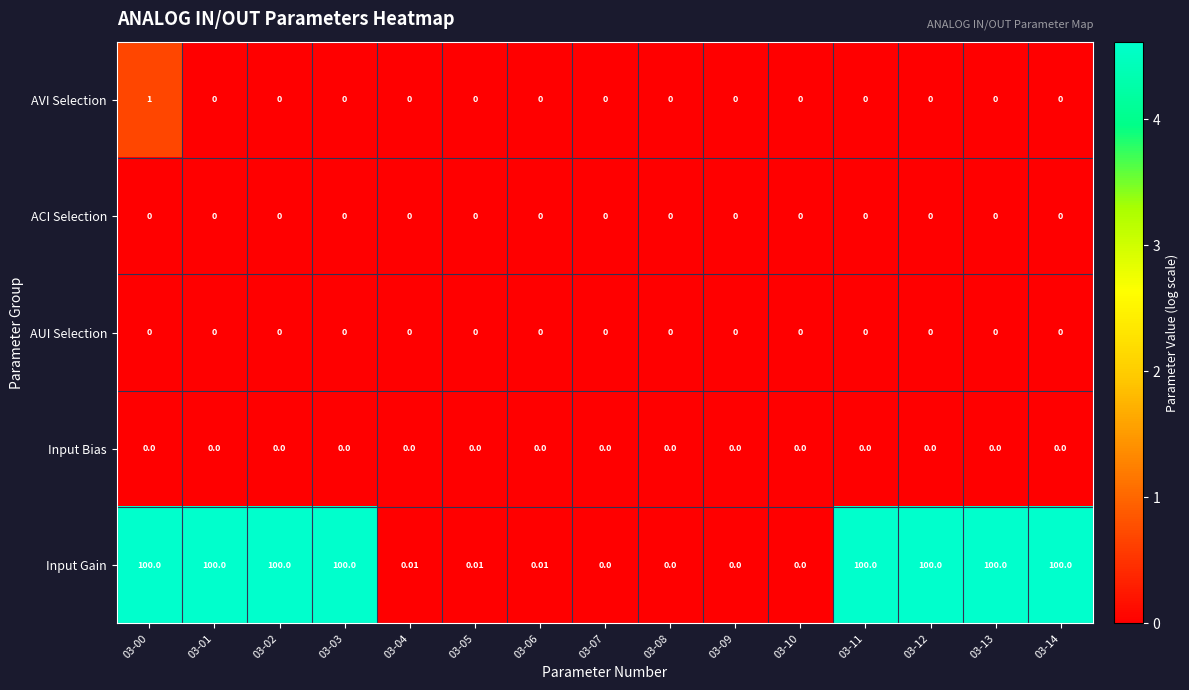

What is the greatest value displayed?

100.0